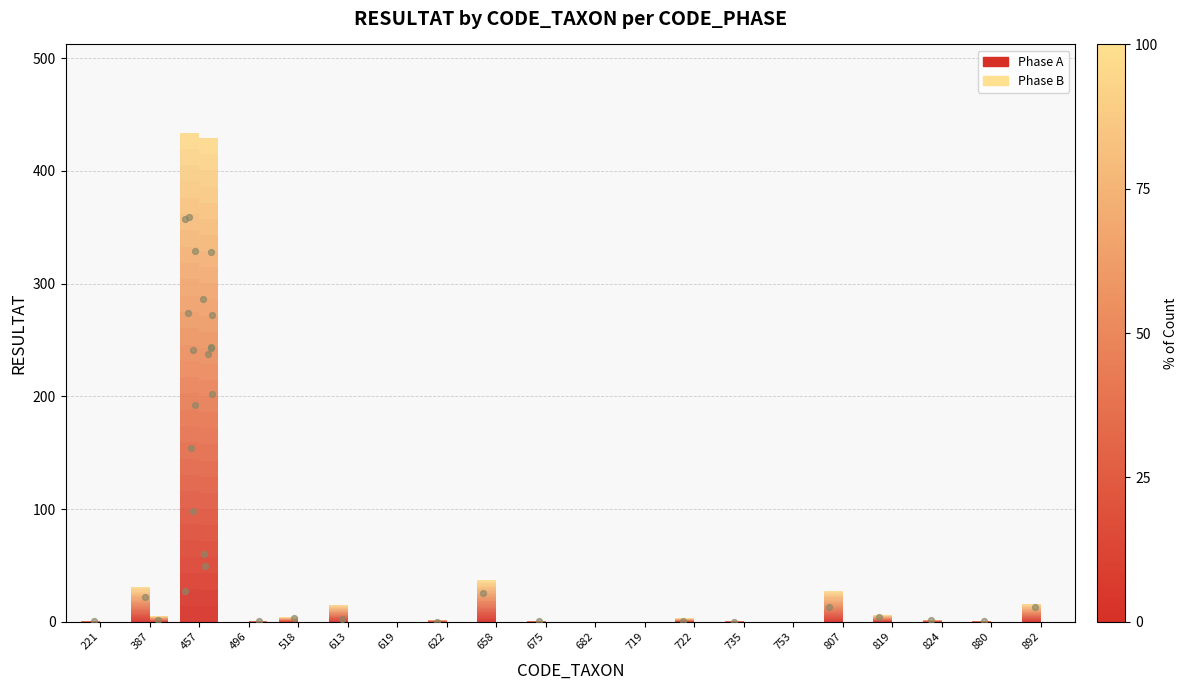

What is the total value across all series at 221?

1